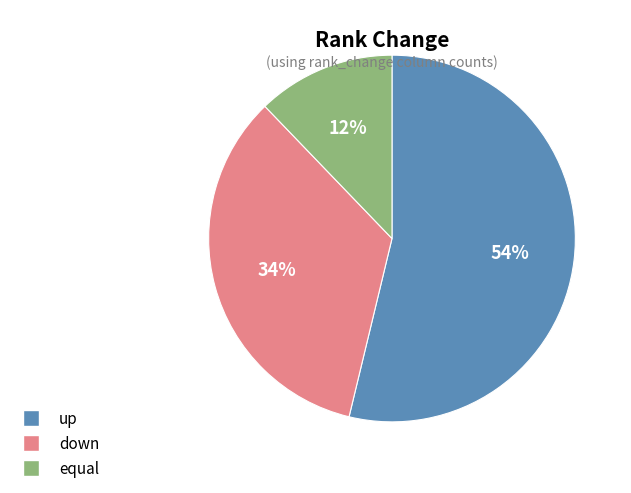

Combined, do up and down account for over 50%?

Yes